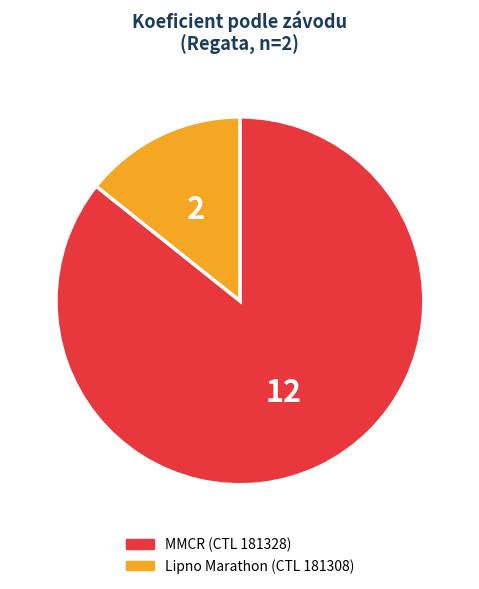

How many segments does this pie chart have?

2